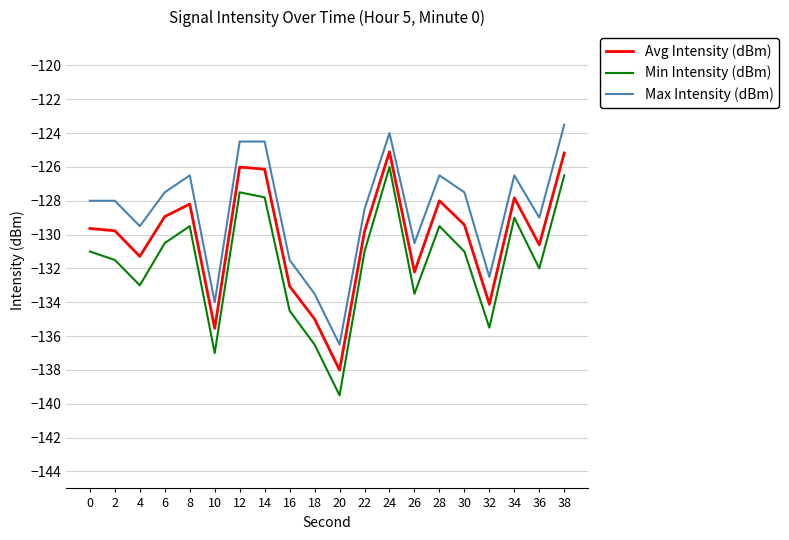

List the series in order of their overall mean, lowest first.

Min Intensity (dBm), Avg Intensity (dBm), Max Intensity (dBm)